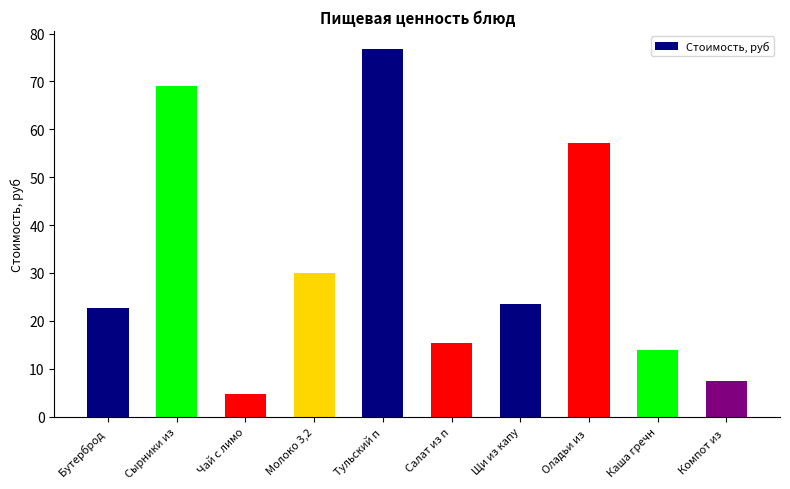

Is it true that the value at Салат из п is 15.5?

True